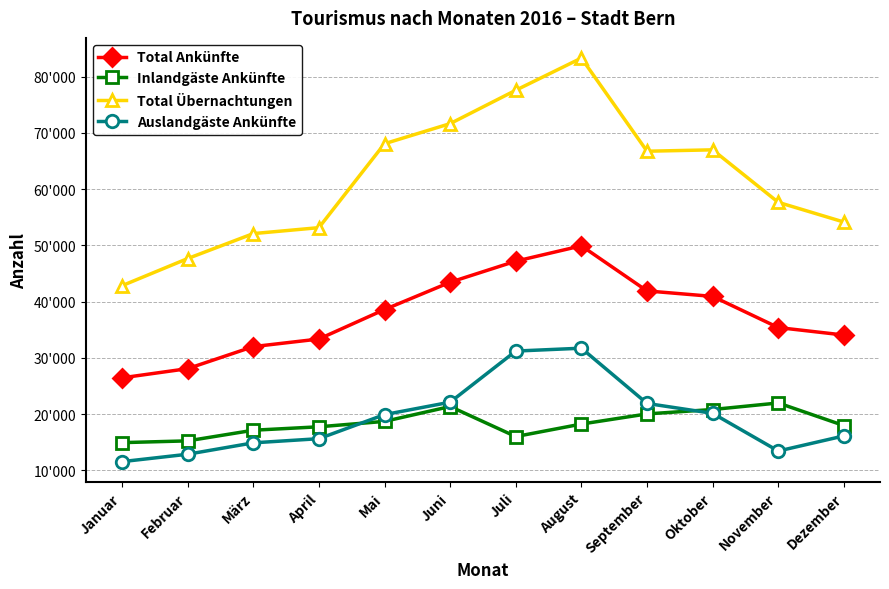

The Auslandgäste Ankünfte series shows 11527 at Januar. True or false?

True